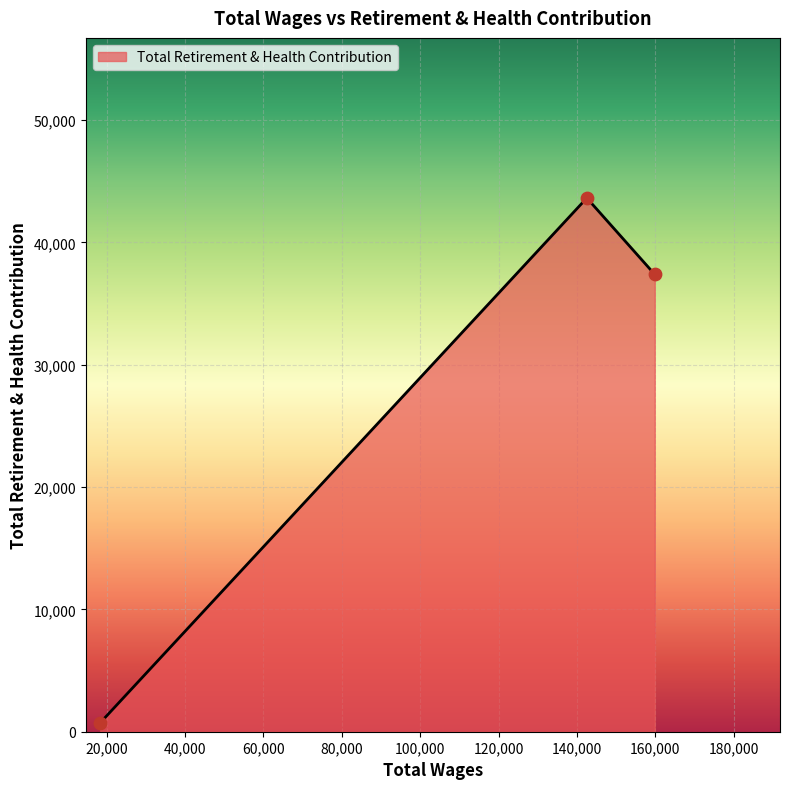

What is the difference between the maximum and minimum values?

42903